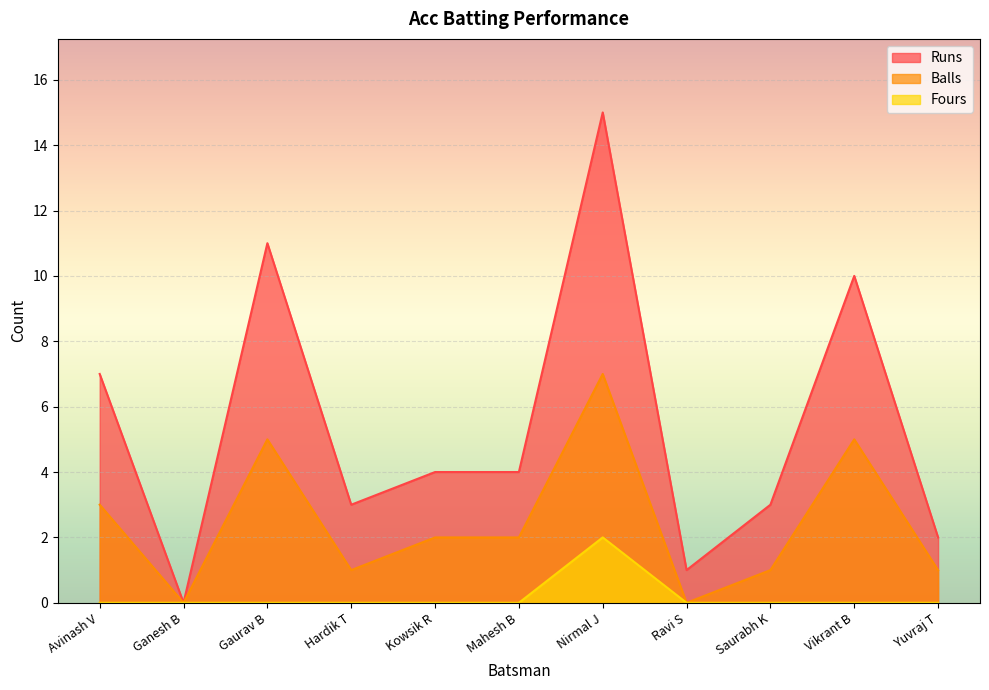

What is the maximum value for Fours?

2